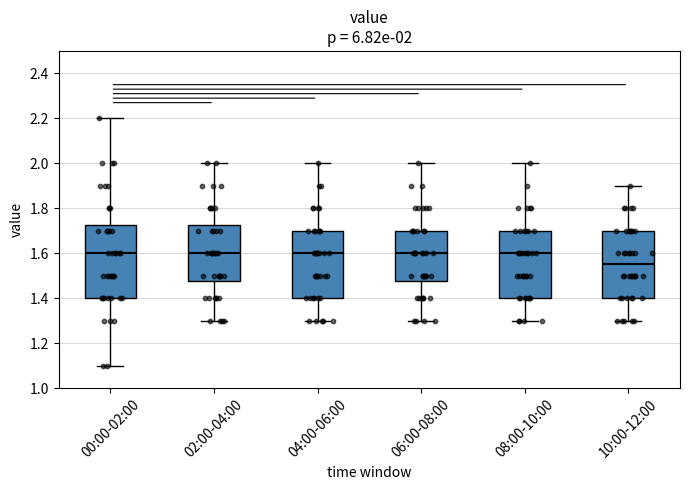

Which box's median line is the lowest?

10:00-12:00